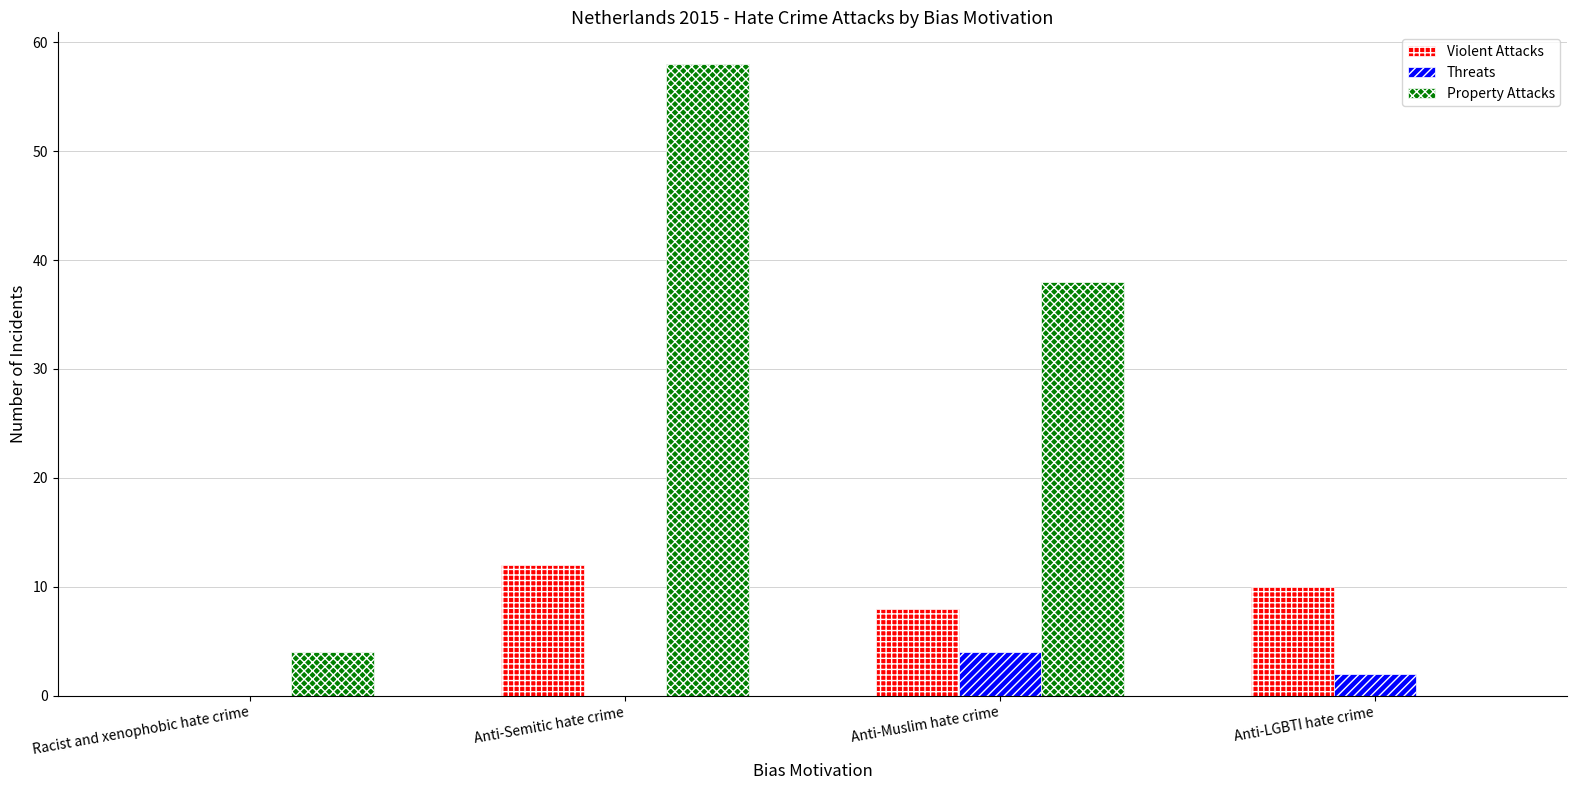

The Property Attacks series shows 66 at Anti-Muslim hate crime. True or false?

False